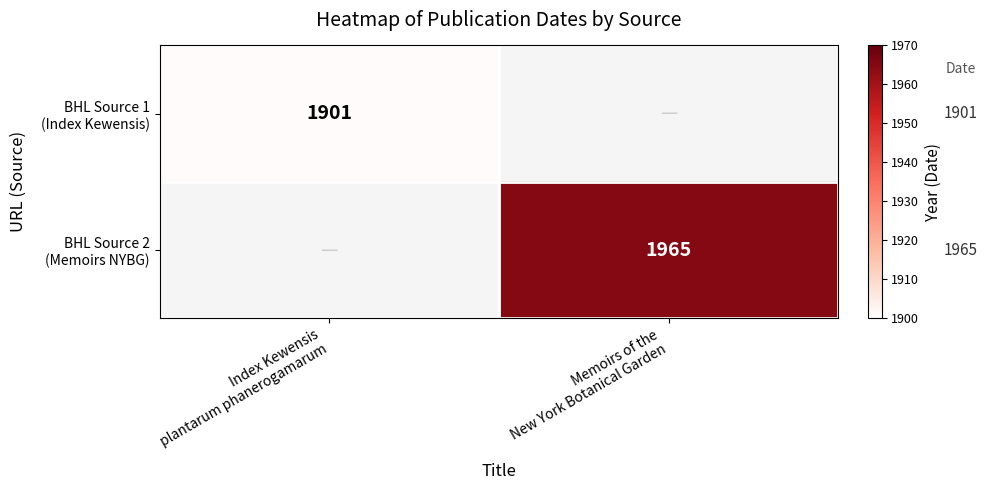

At which category does the chart reach its minimum across all series?

Index Kewensis
plantarum phanerogamarum